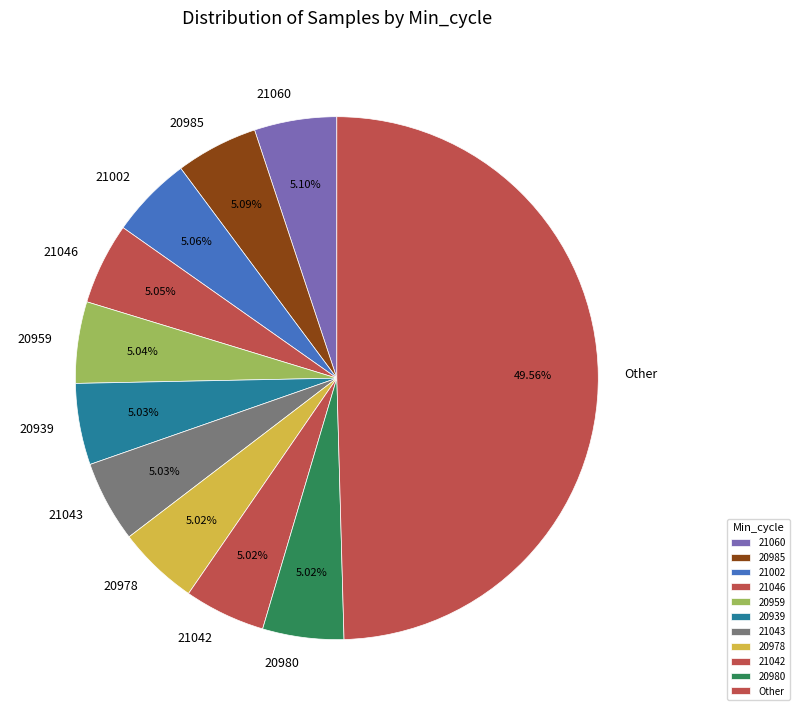

To the nearest percent, what portion does 21042 represent?

5%